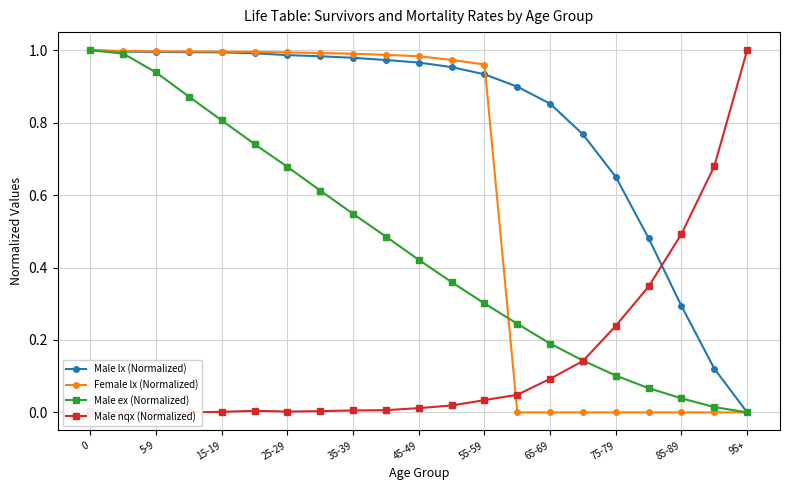

Where is Male ex (Normalized) nearest to the value 0?

95+